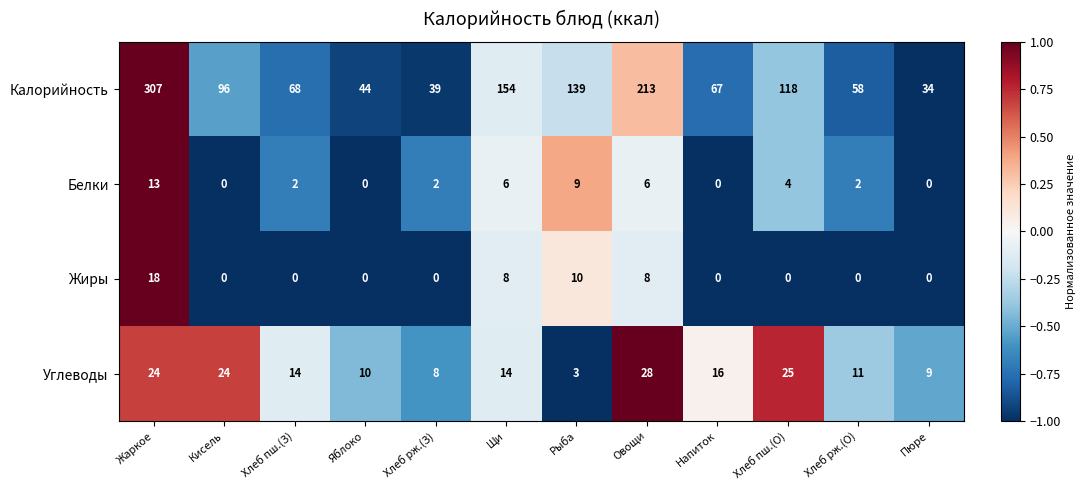

Where is Калорийность nearest to the value 170?

Щи